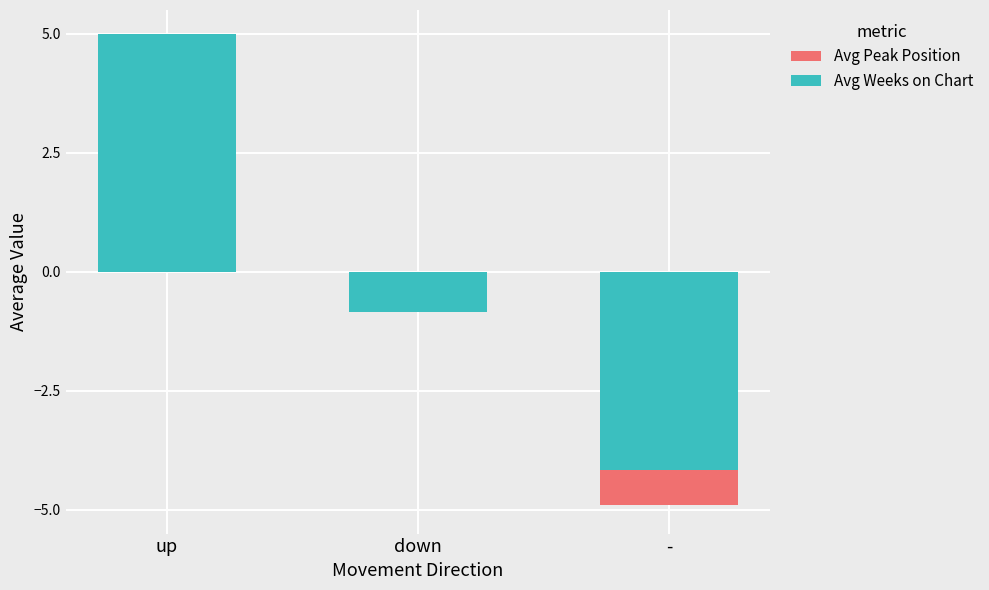

How many values in the Avg Peak Position series exceed 0?

1